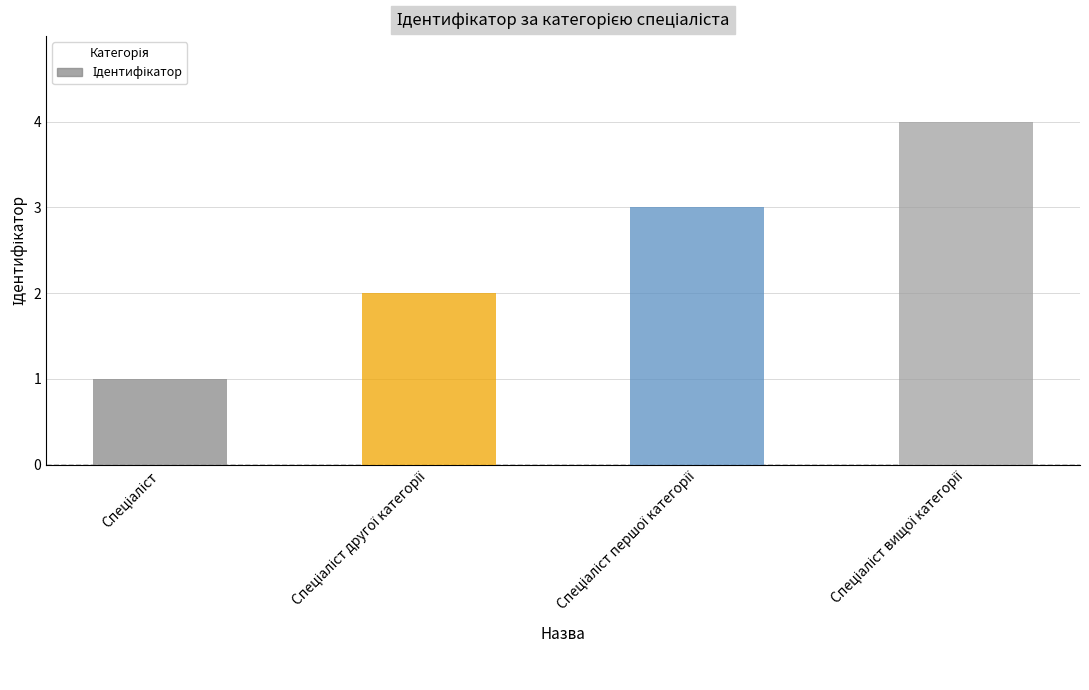

What is the sum of all values?

10